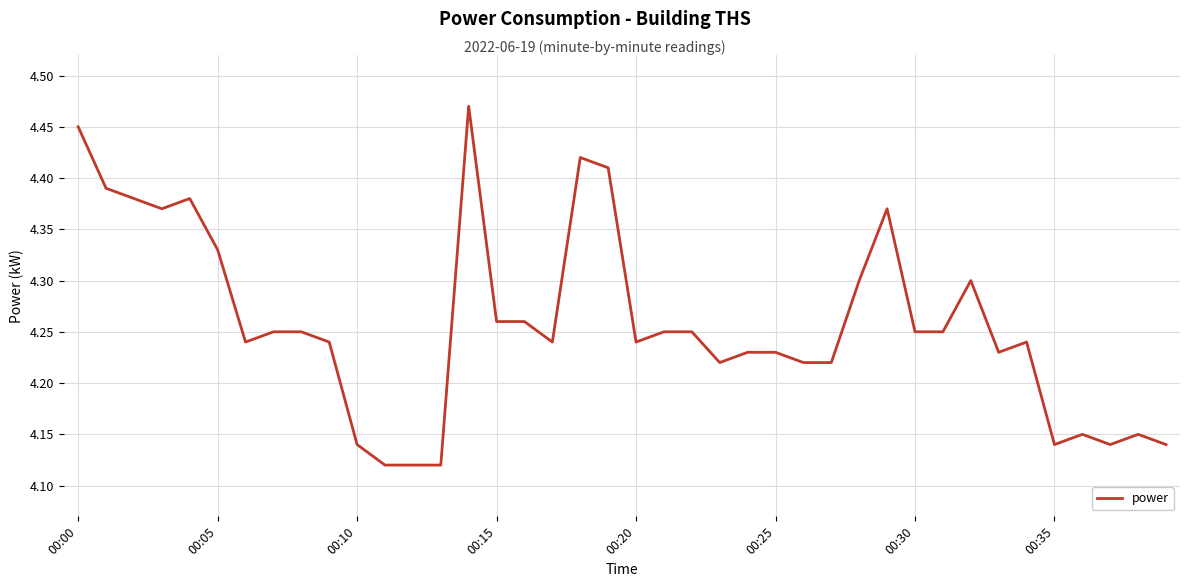

At which category does the chart reach its peak across all series?

14